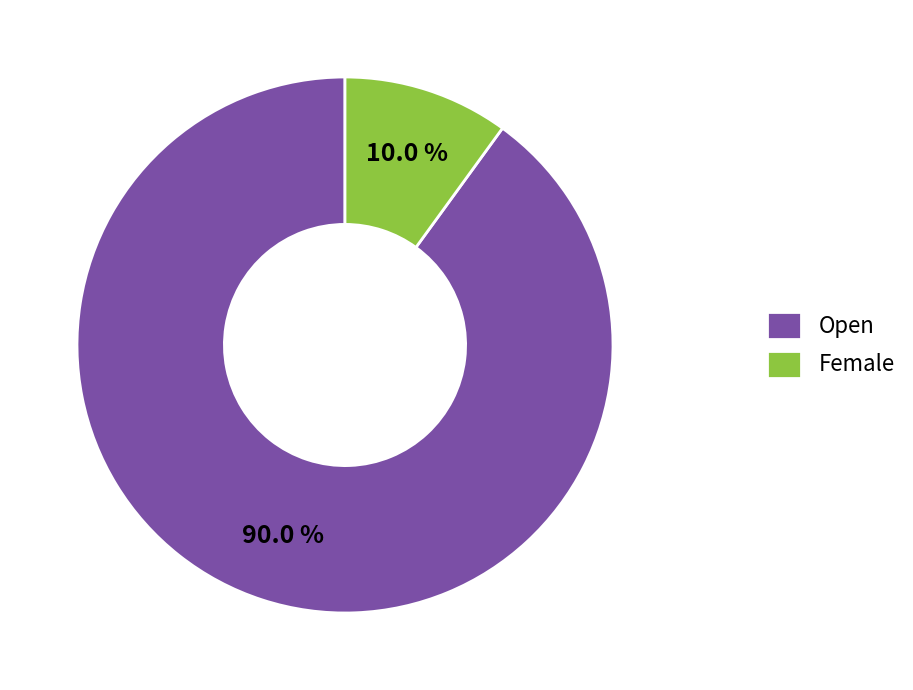

Between Female and Open, which is larger?

Open